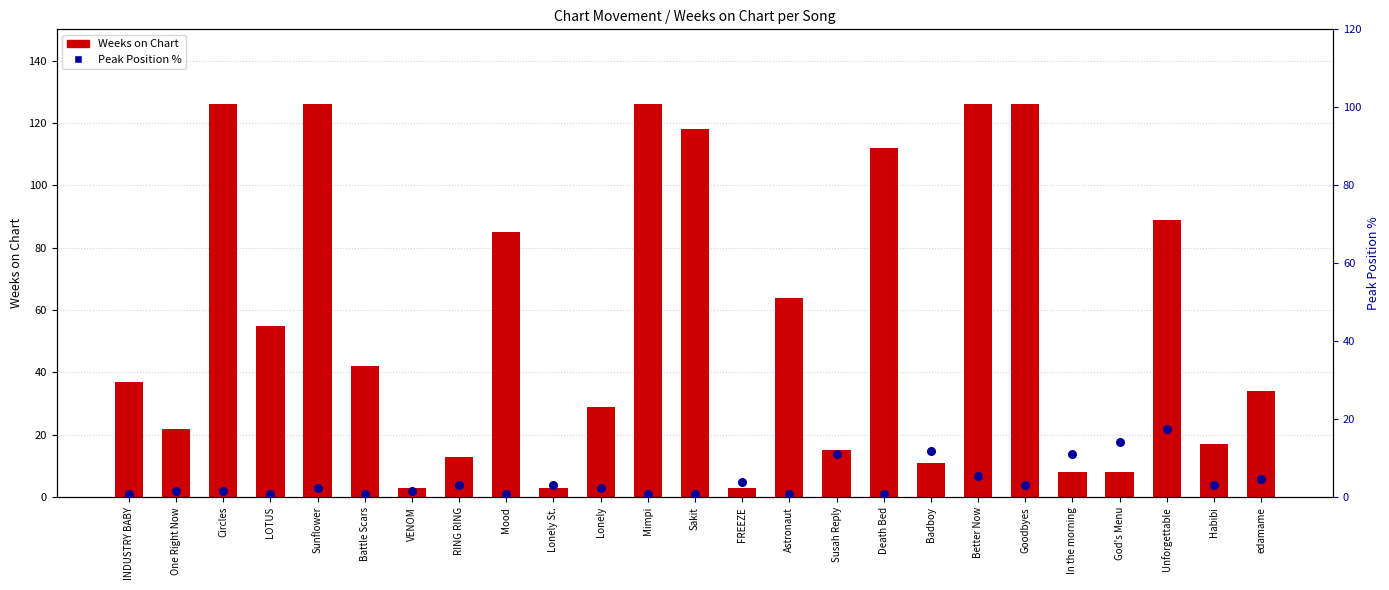

At how many categories does at least one series exceed 11?

22